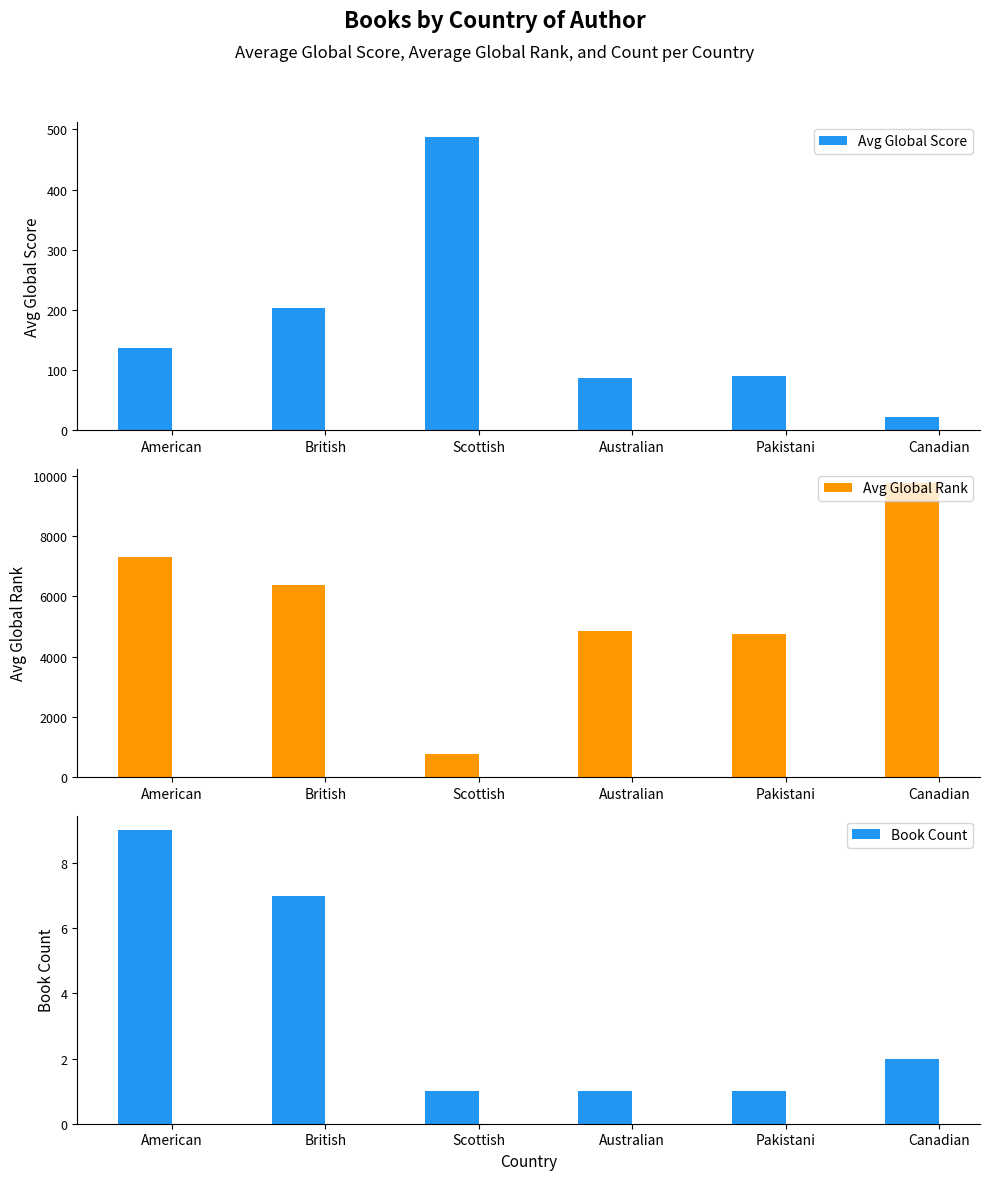

What is the total value across all series at Scottish?

1246.0